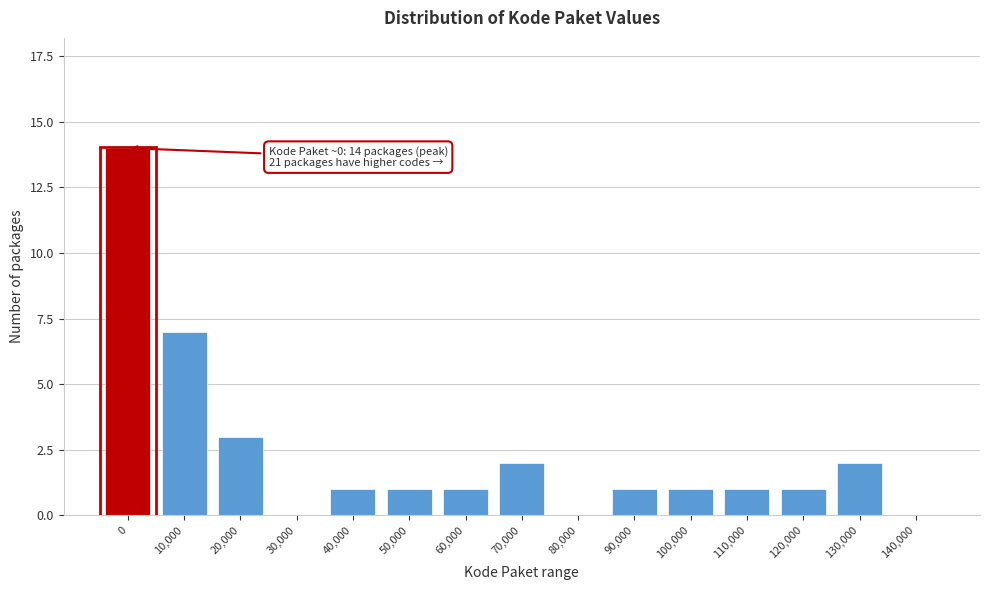

Reading left to right, extract all data points from this chart.

0=14	10,000=7	20,000=3	30,000=0	40,000=1	50,000=1	60,000=1	70,000=2	80,000=0	90,000=1	100,000=1	110,000=1	120,000=1	130,000=2	140,000=0